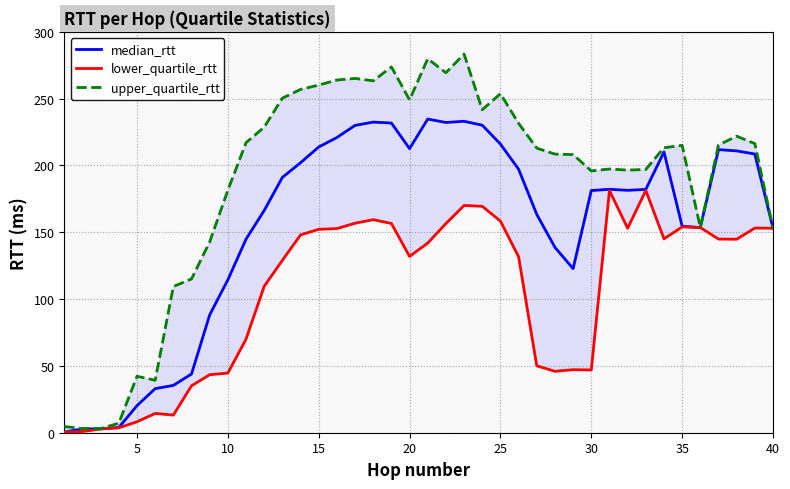

List the series in order of their overall mean, lowest first.

lower_quartile_rtt, median_rtt, upper_quartile_rtt